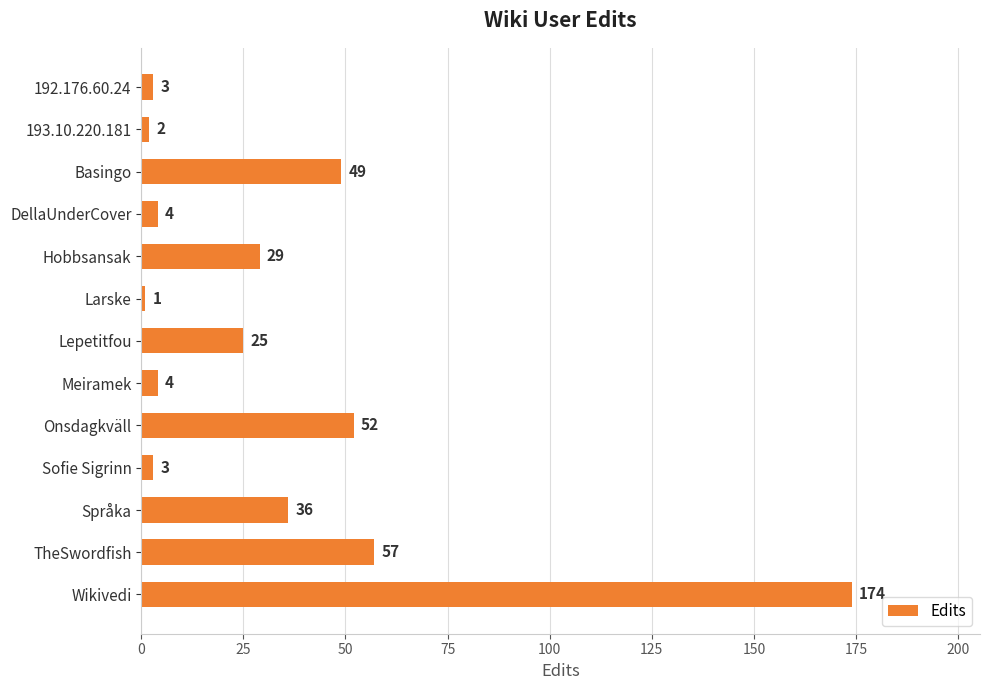

What is the sum of all values?

439